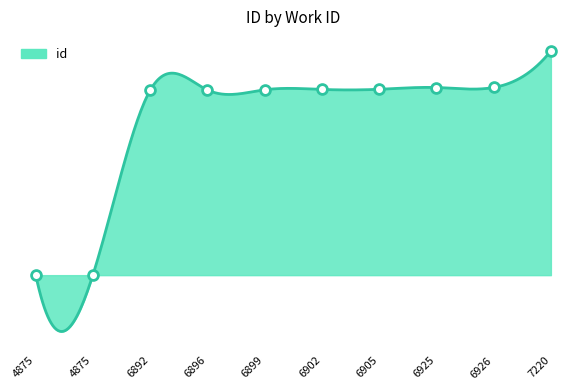

What is the change in value from 6905 to 7220?

+1138